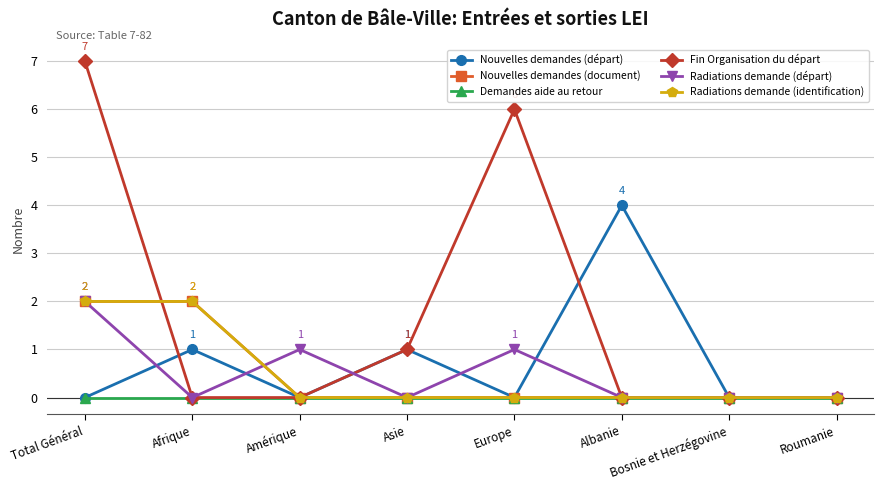

Which series has the widest spread of values?

Fin Organisation du départ